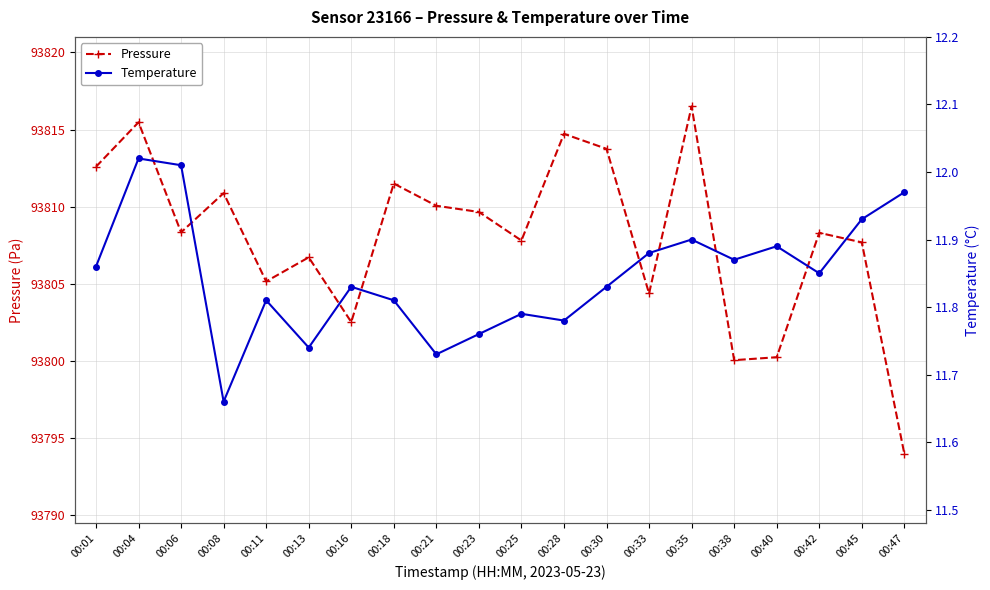

Reading left to right, transcribe all the data shown in this chart.

Pressure: 93812.6	93815.5	93808.3	93810.9	93805.2	93806.7	93802.5	93811.5	93810.1	93809.7	93807.8	93814.7	93813.8	93804.4	93816.5	93800.1	93800.2	93808.3	93807.7	93794.0
Temperature: 11.9	12.0	12.0	11.7	11.8	11.7	11.8	11.8	11.7	11.8	11.8	11.8	11.8	11.9	11.9	11.9	11.9	11.8	11.9	12.0